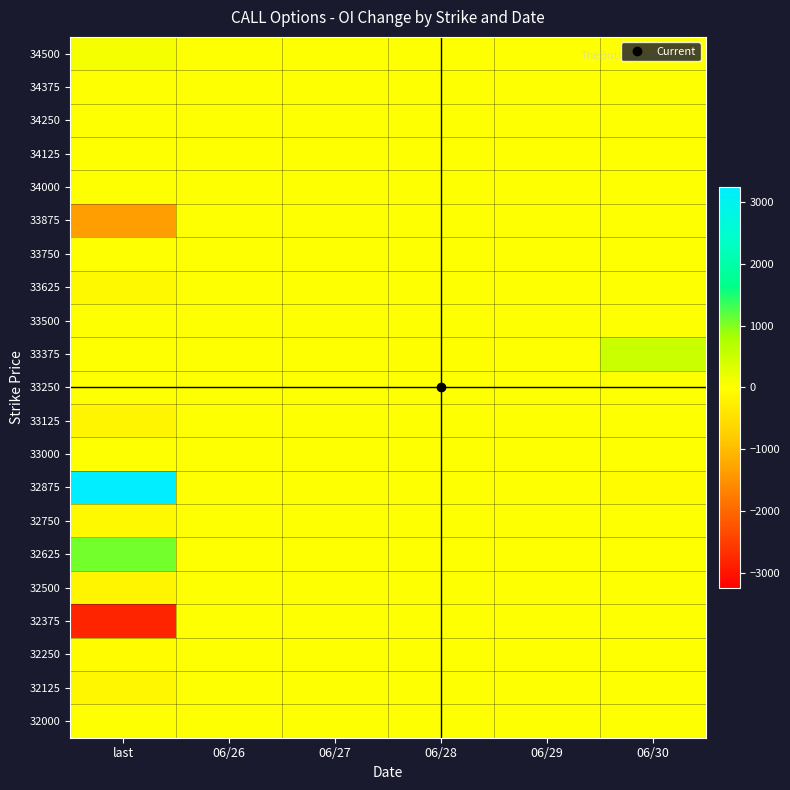

What is the greatest value displayed?

3250